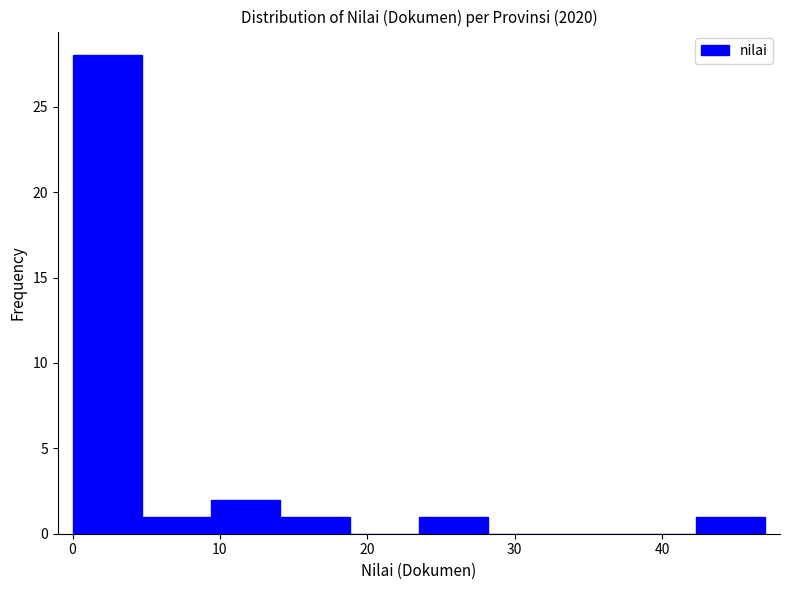

Over which range of the x-axis is the bar tallest?

0.0 to 4.7